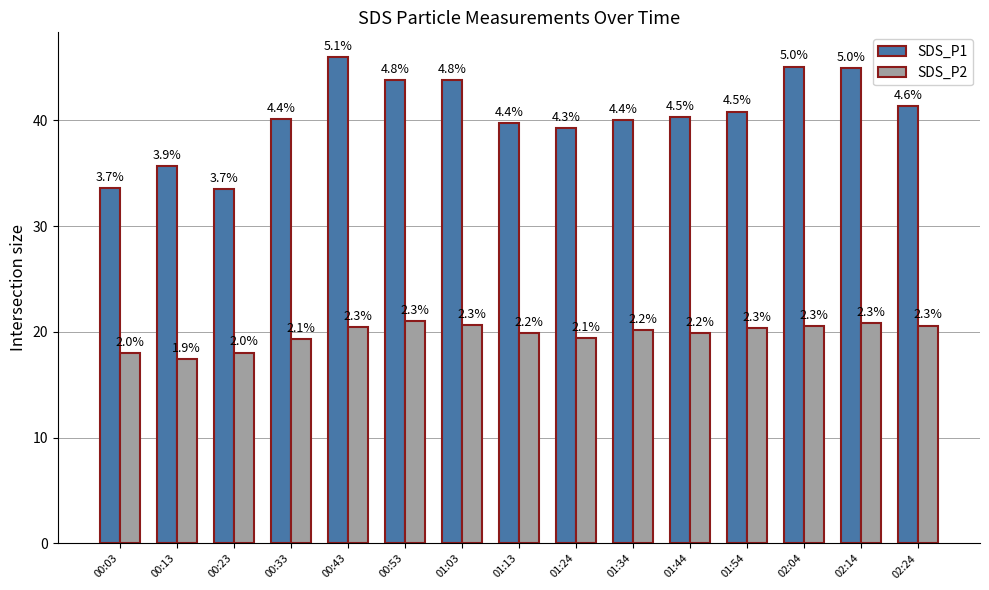

What position from the right is 01:54?

4